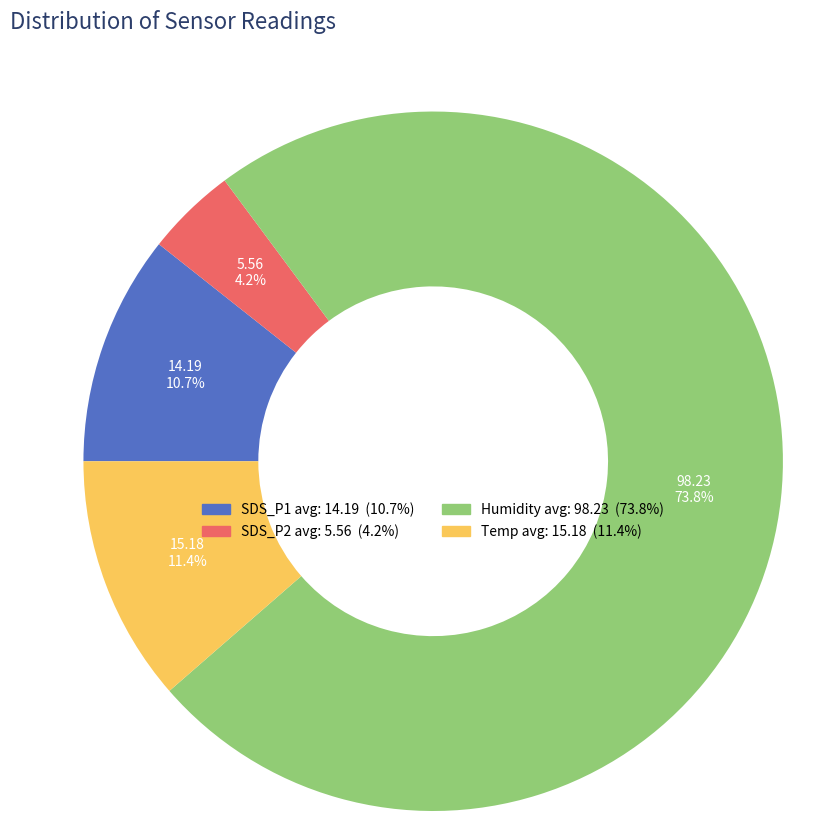

What percentage do SDS_P1 and Humidity together represent?

84.4%